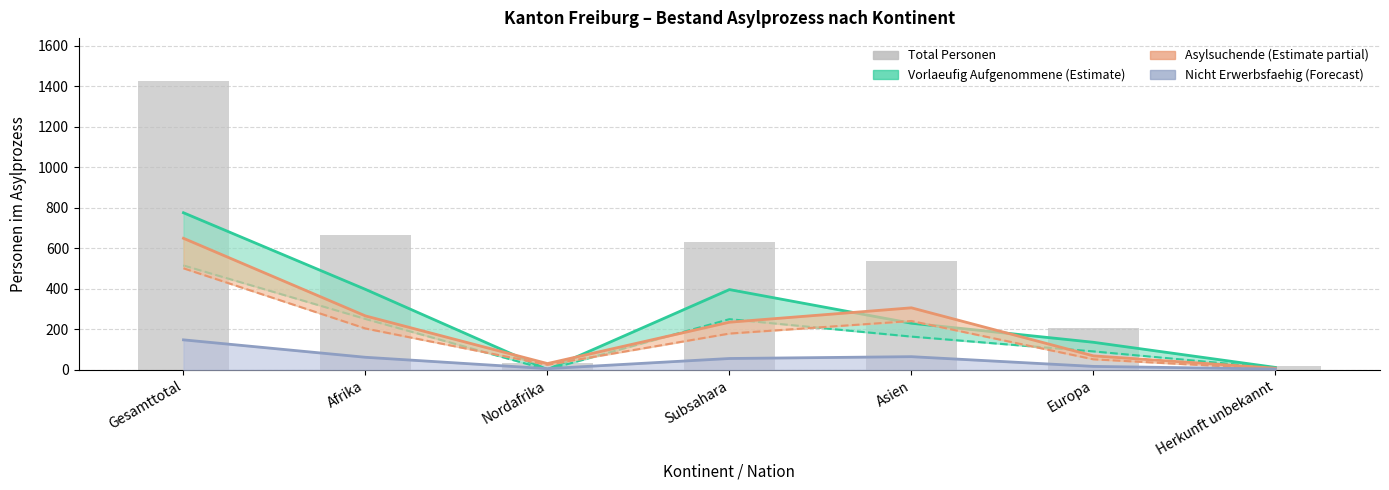

What is the approximate value of Asylsuchende Total at Afrika?

266